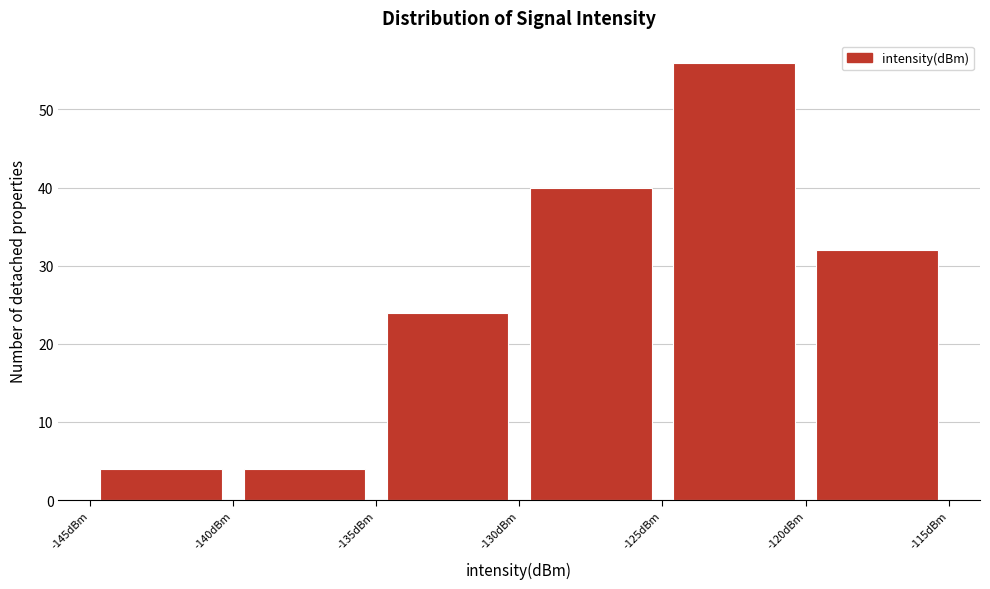

Which range on the x-axis has the tallest bar?

-125 to -120